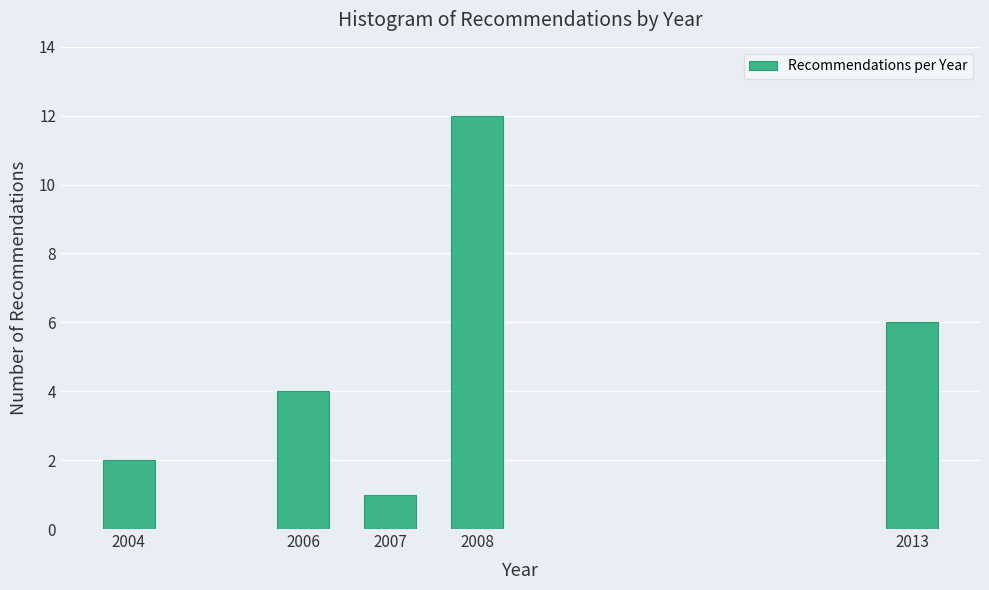

Reading left to right, list all the values displayed in this chart.

2004=2	2006=4	2007=1	2008=12	2013=6